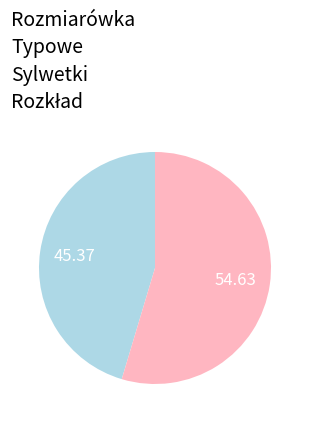

Does any single category account for the majority?

Yes